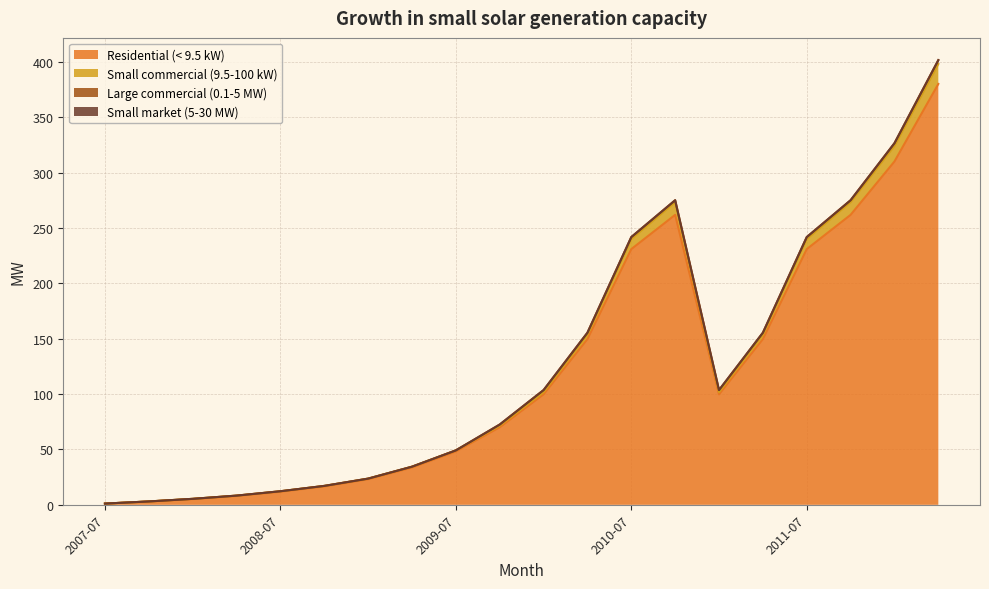

What value does the Residential (< 9.5 kW) series have at 2008-10?

16.6